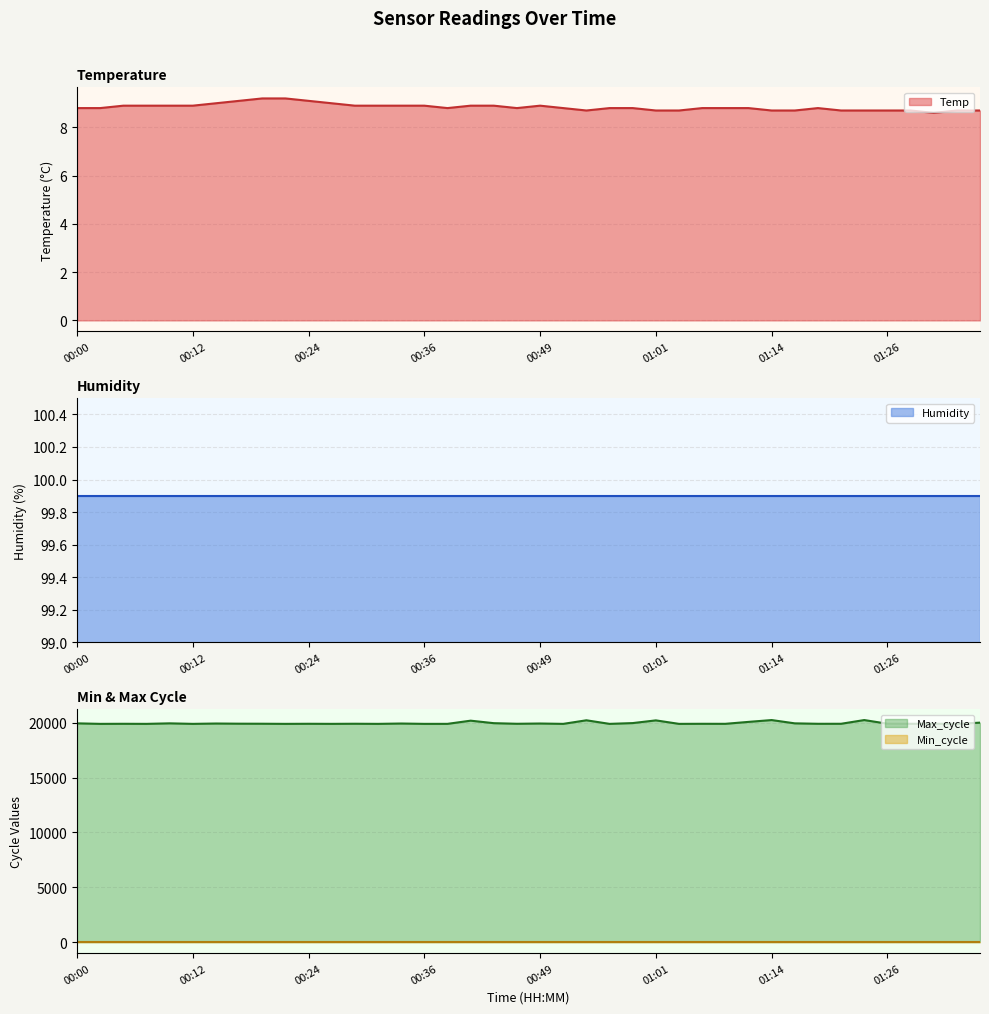

What is the spread (max minus min) of values at 01:04?

19900.3